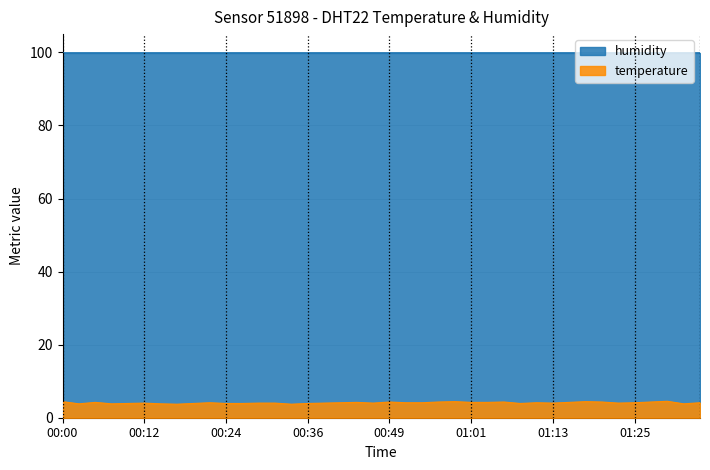

What is the label of the 8th point from the right?

01:18